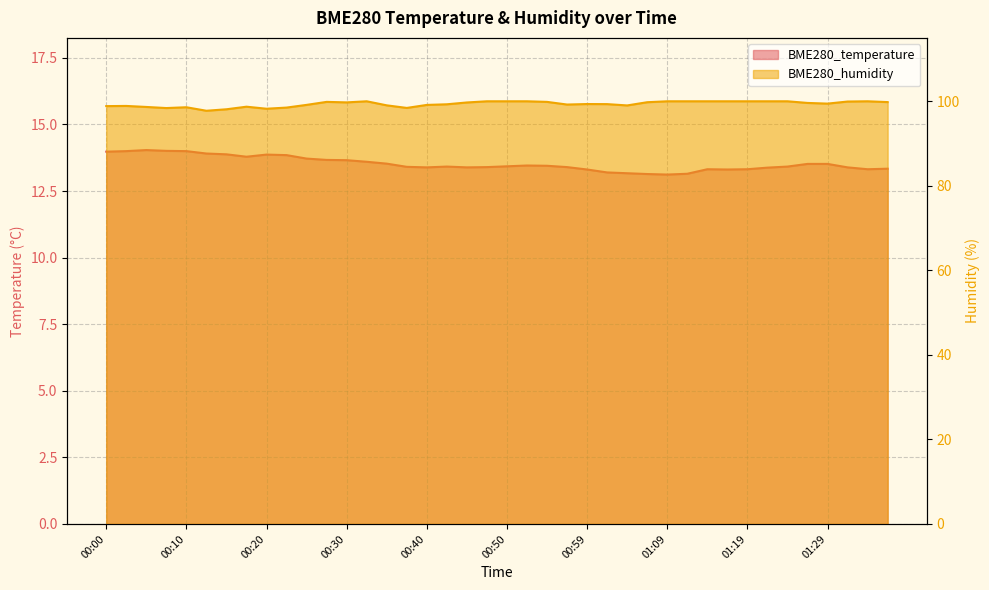

What is the average value of the BME280_humidity series?

99.4